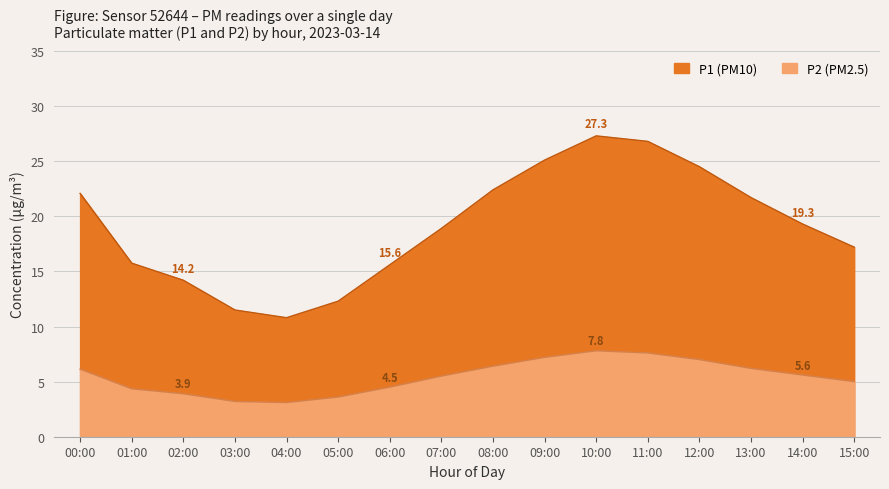

Where does the P2 series first go above 5?

00:00